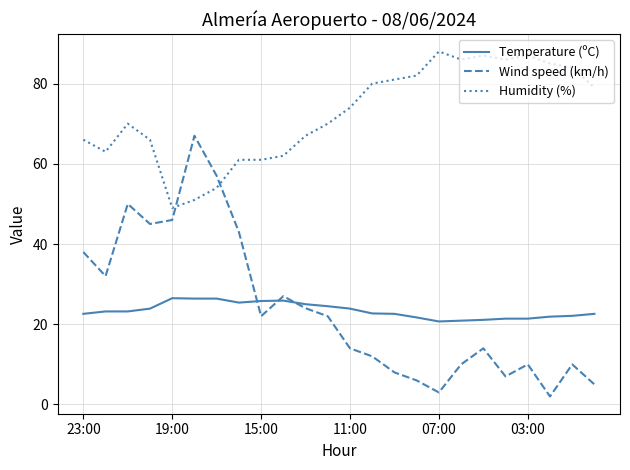

What is the difference between the maximum and minimum values in the Temperature (ºC) series?

5.8